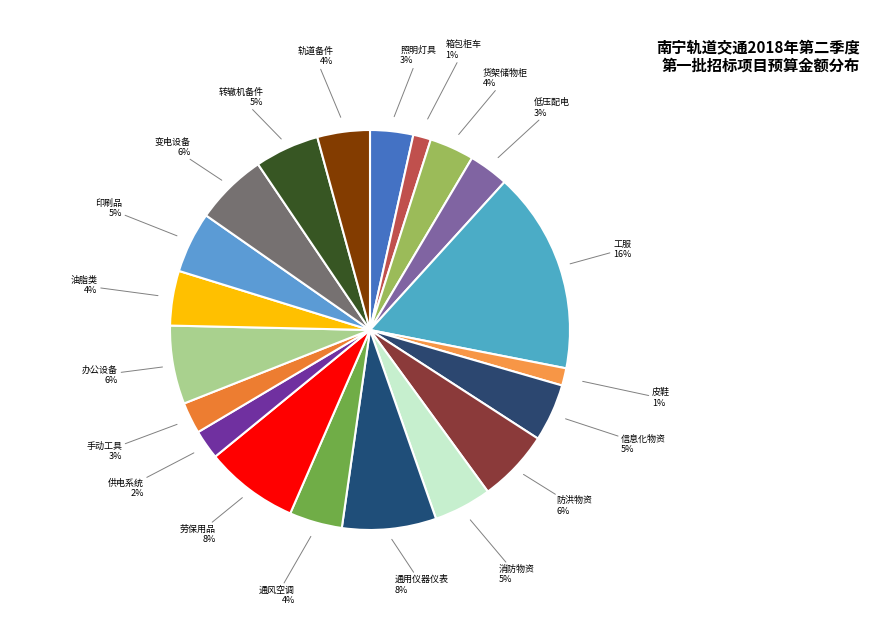

Rank the categories by value from highest to lowest.

工服, 通用仪器仪表, 劳保用品, 2018年度常用电子办公设备采购项目, 防洪物资, 变电设备备件, 转辙机备件, 印刷品, 消防物资, 信息化物资, 油脂类物资, 通风空调备品备件, 轨道备件, 货架、储物柜、票亭等金属制品, 照明灯具及照明配件, 低压配电系统备件, 手动工具, 供电系统备件等物资, 箱包柜车等物资, 皮鞋